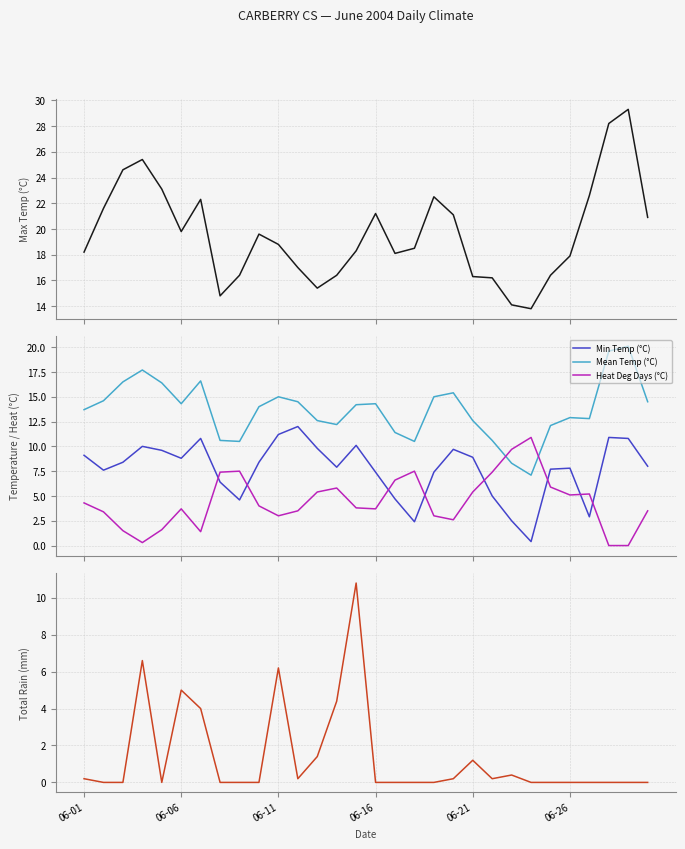

List the series in order of their overall mean, highest first.

Max Temp (°C), Mean Temp (°C), Min Temp (°C), Heat Deg Days (°C), Total Rain (mm)